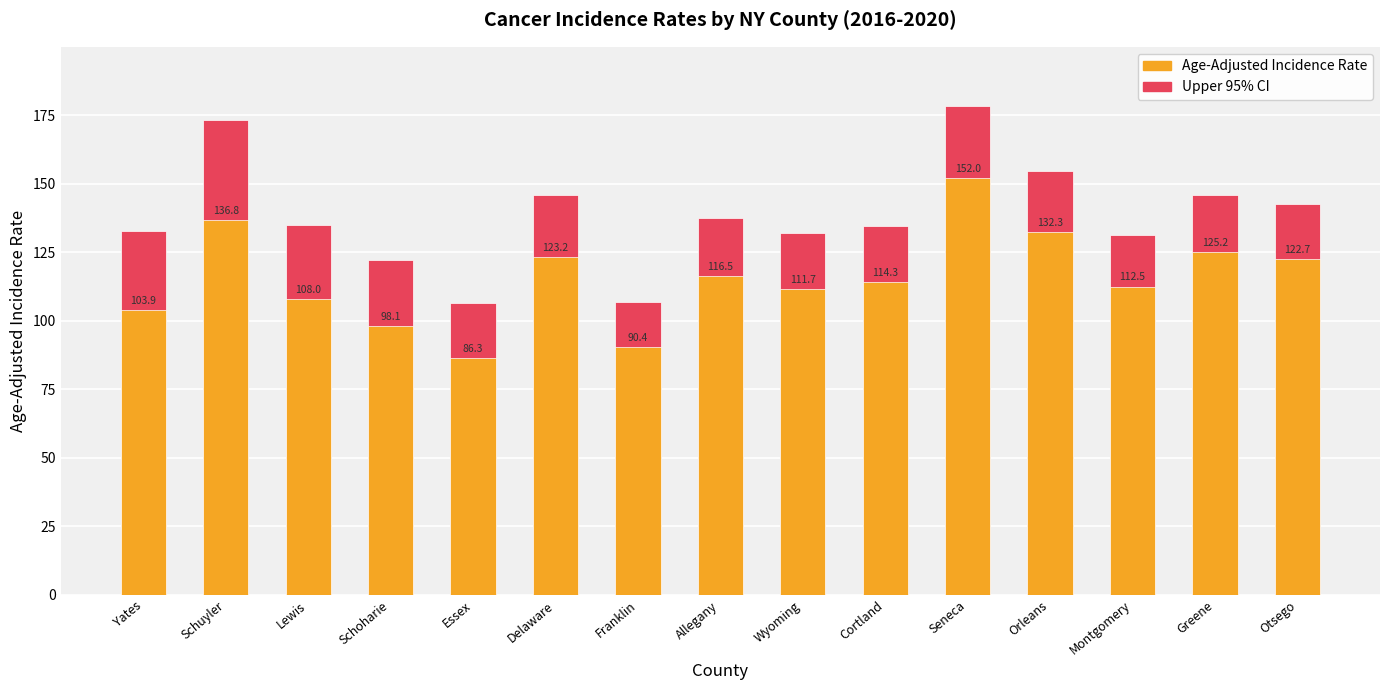

What is the value of the Upper 95% CI bar at the 5th from the left?

106.4